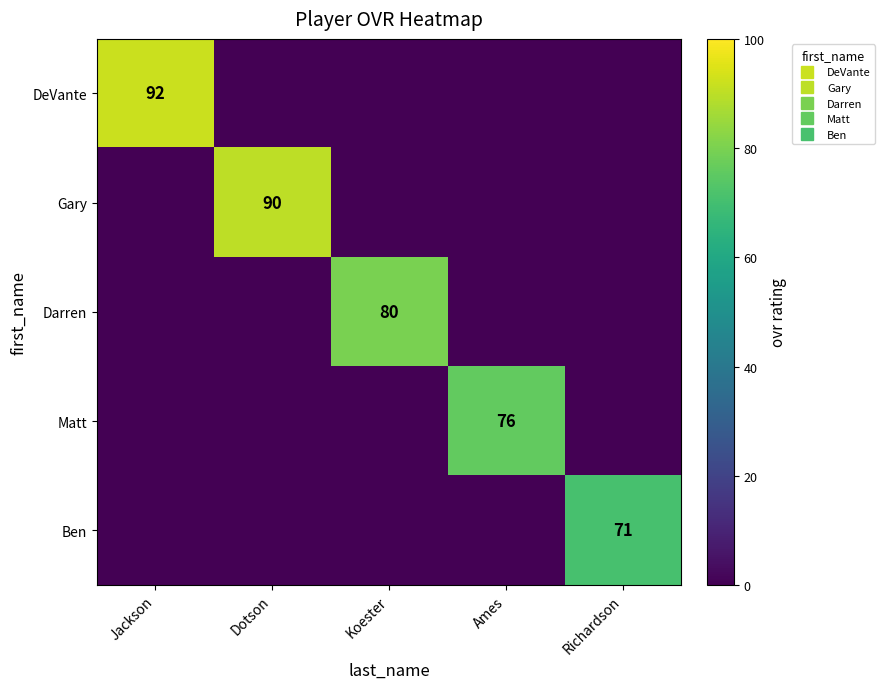

How many positive values does the Gary series have?

1